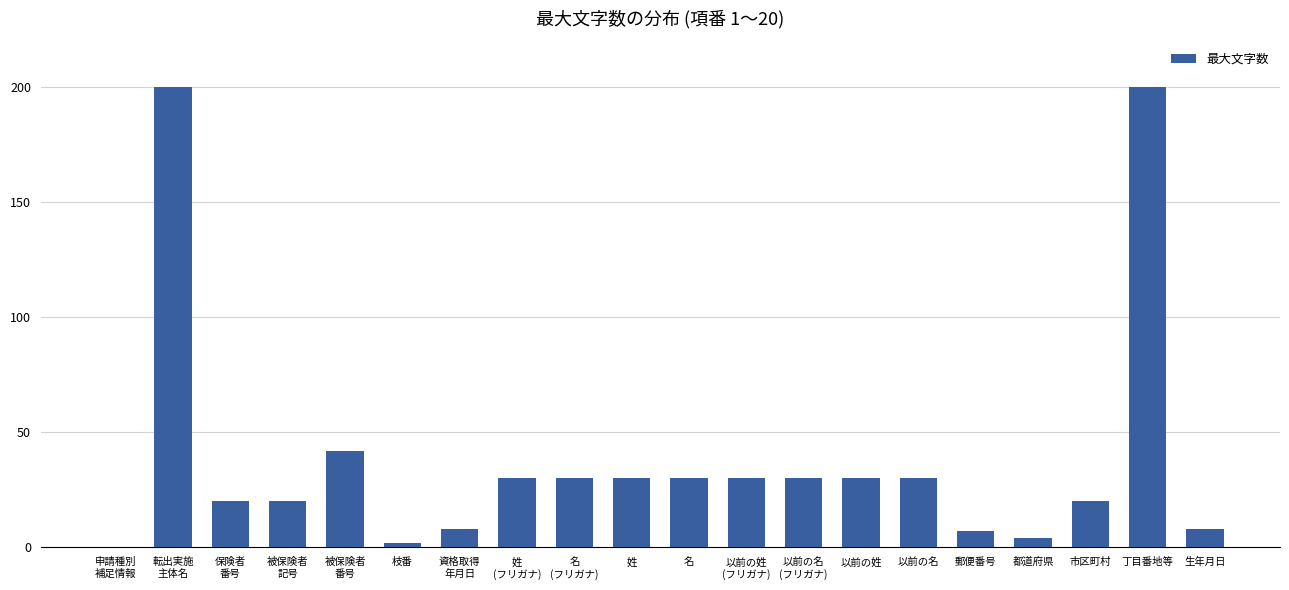

What is the change in value from 以前の名 to 生年月日?

-22